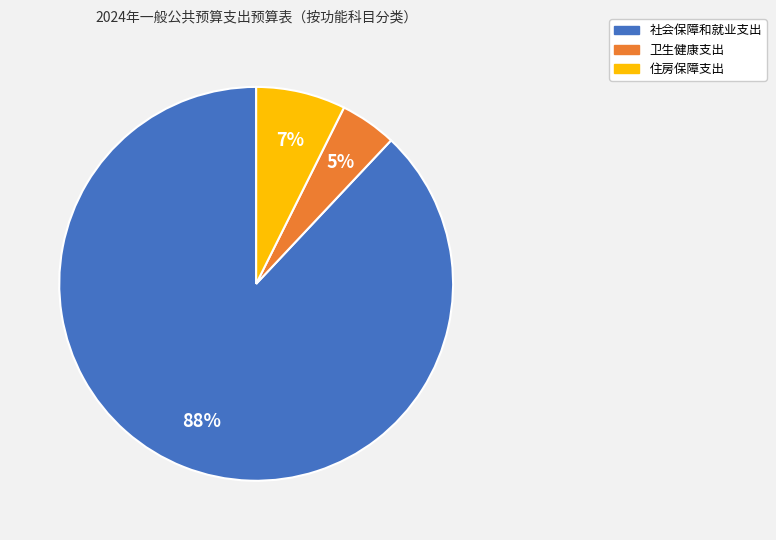

True or false: 社会保障和就业支出 accounts for 98% of the total.

False